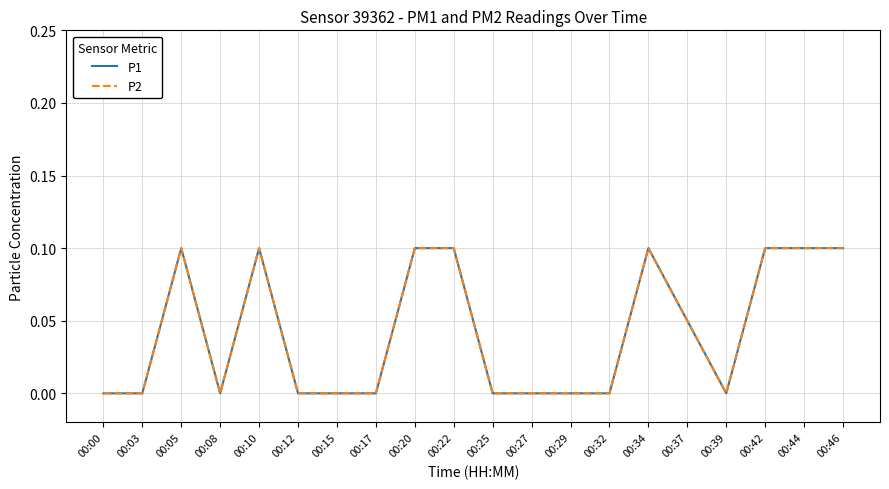

Which series has the largest total across all categories?

P1